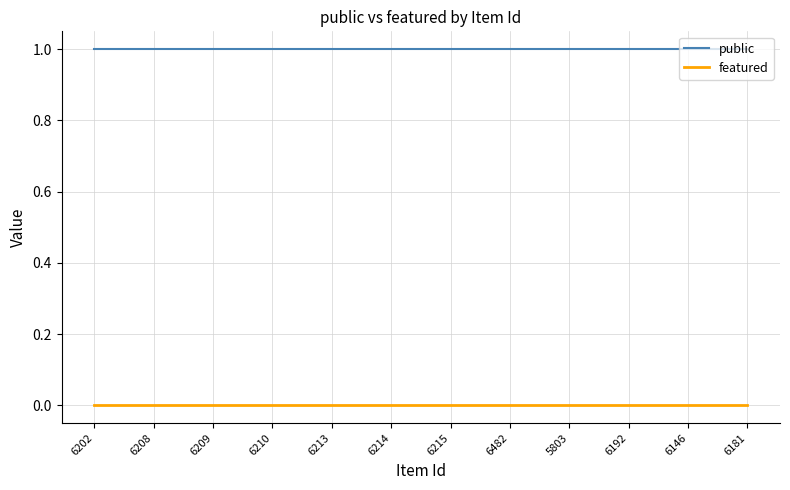

What is the spread (max minus min) of values at 6146?

1